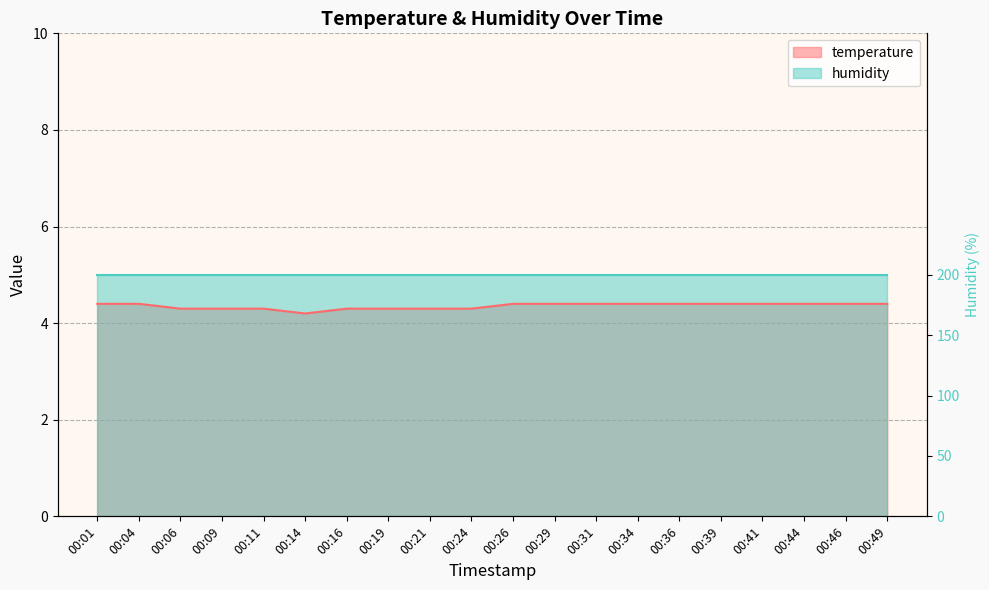

What value does the data have at 00:39?

4.4